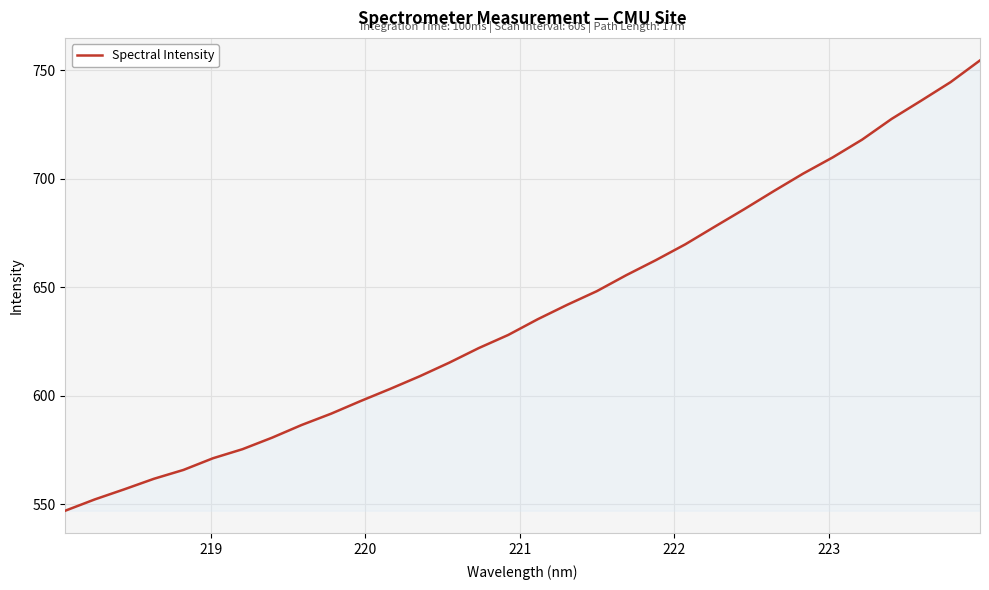

What is the maximum value shown in the chart?

754.5